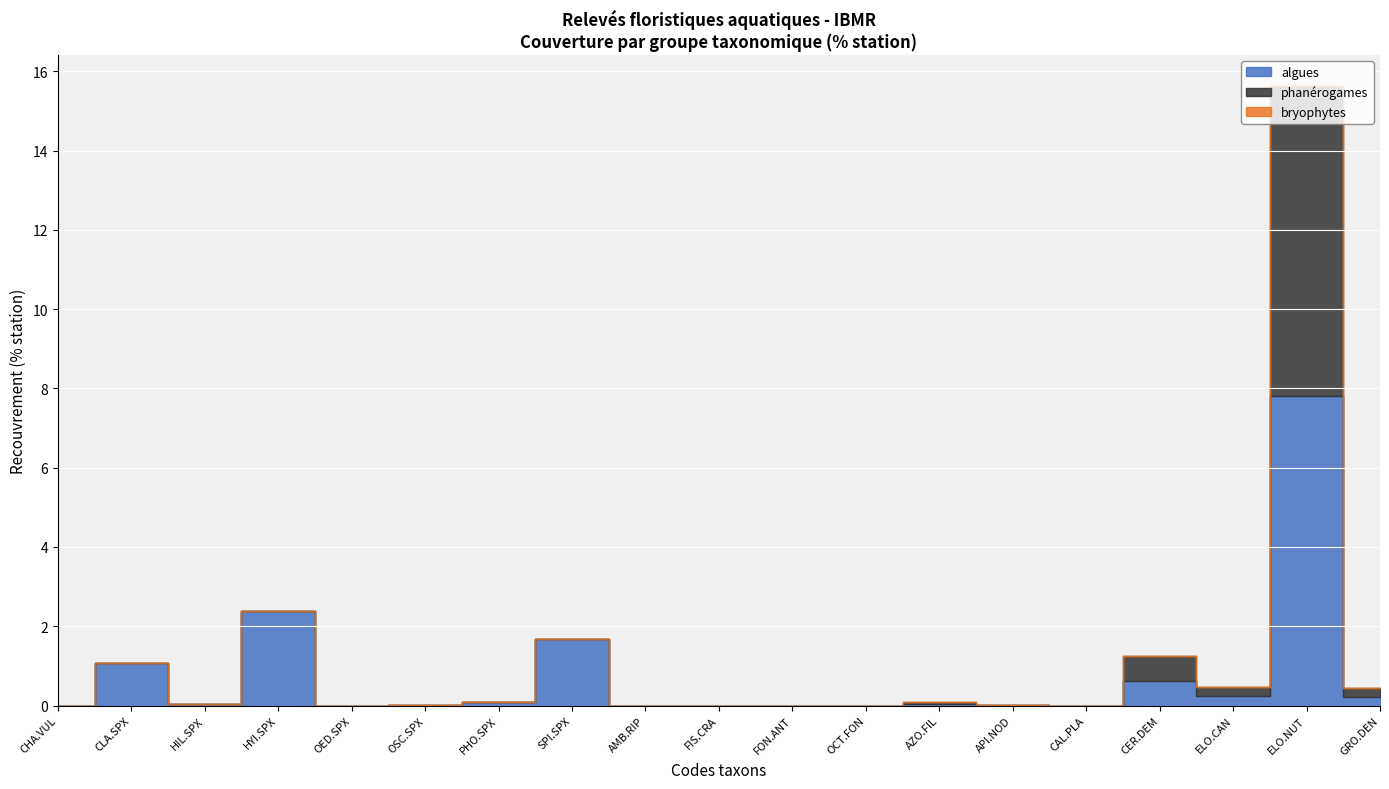

At CER.DEM, list the series in order from largest to smallest.

algues, phanérogames, bryophytes